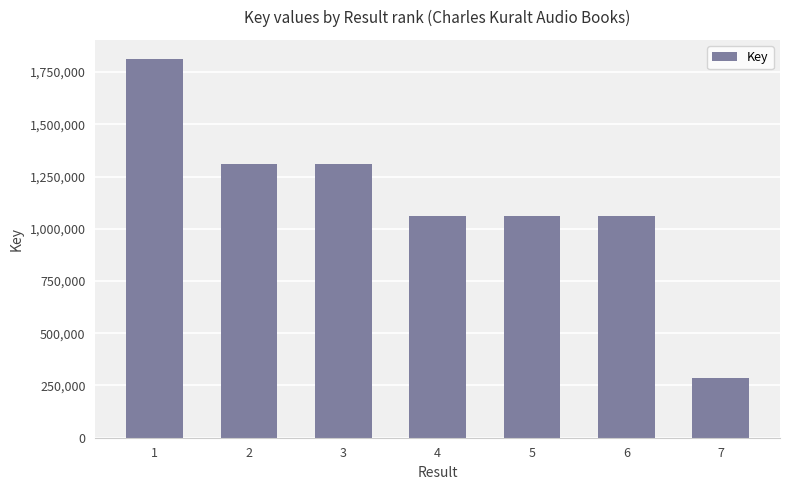

The chart shows a value of 1828005 at 5. True or false?

False